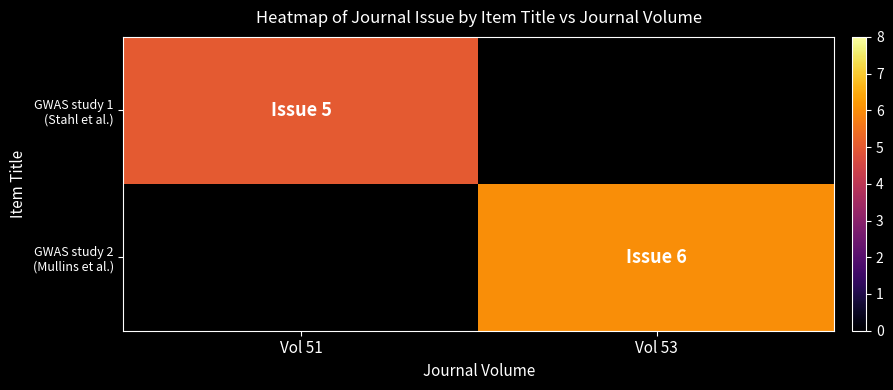

How many positive values does the GWAS study 1 (Stahl et al.) series have?

1